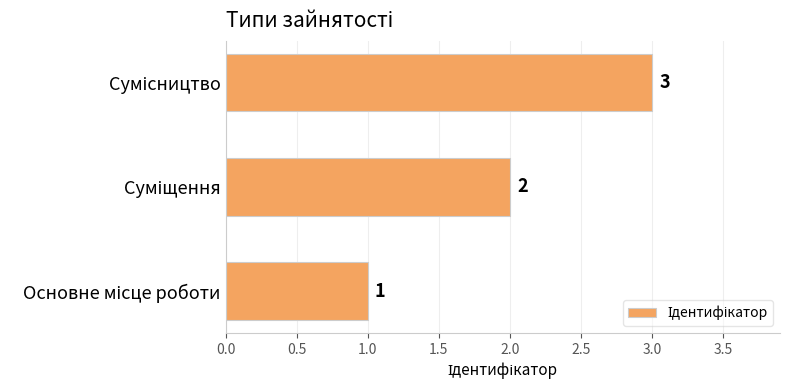

Count the values in the range 1 to 3.

3